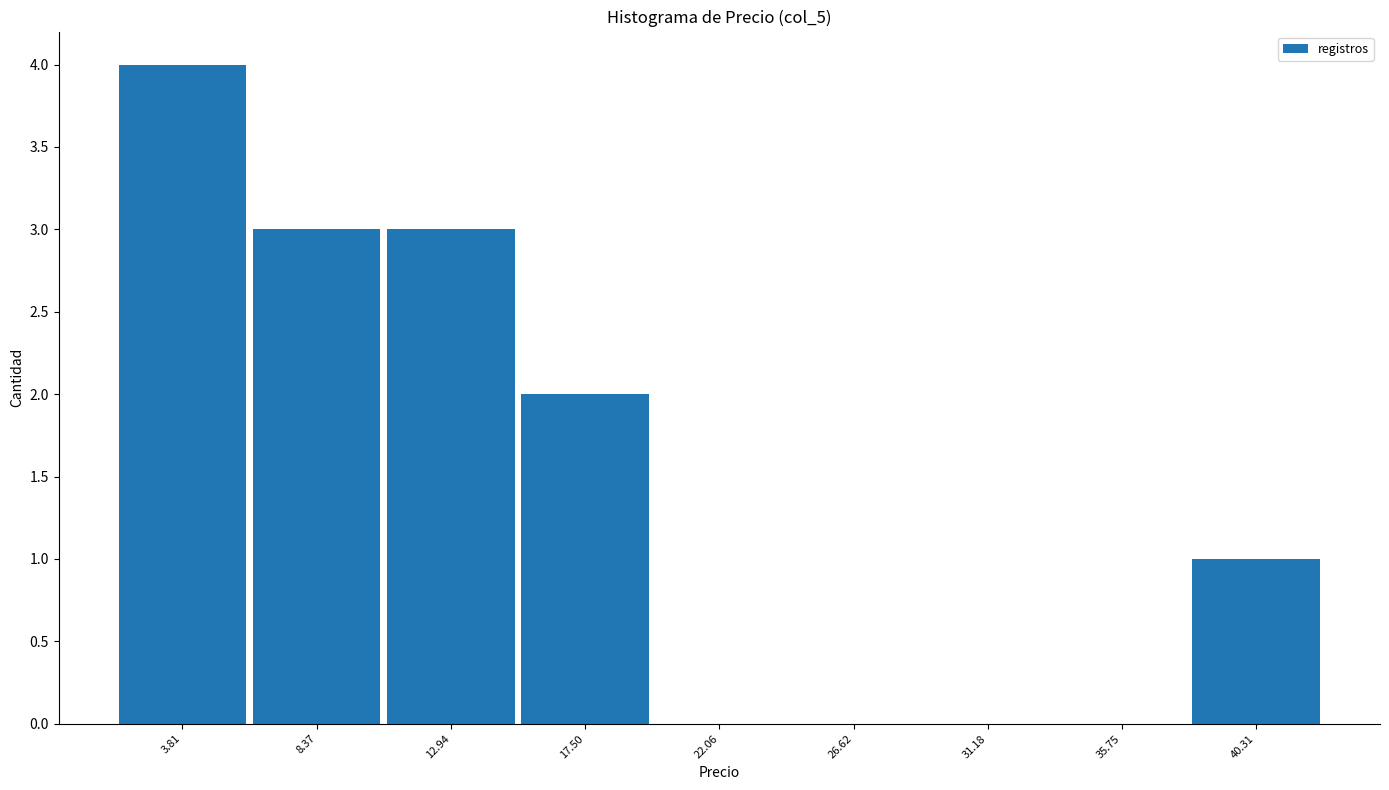

Reading left to right, transcribe this chart: for each bar, give the range it covers on the x-axis and its height. Neither the bar edges nor the heights are printed on the chart, so give them approximately, as read against the axes.

1.5 to 6.0: 4
6.0 to 10.5: 3
10.5 to 15.0: 3
15.0 to 20.0: 2
20.0 to 24.5: 0
24.5 to 29.0: 0
29.0 to 33.5: 0
33.5 to 38.0: 0
38.0 to 42.5: 1